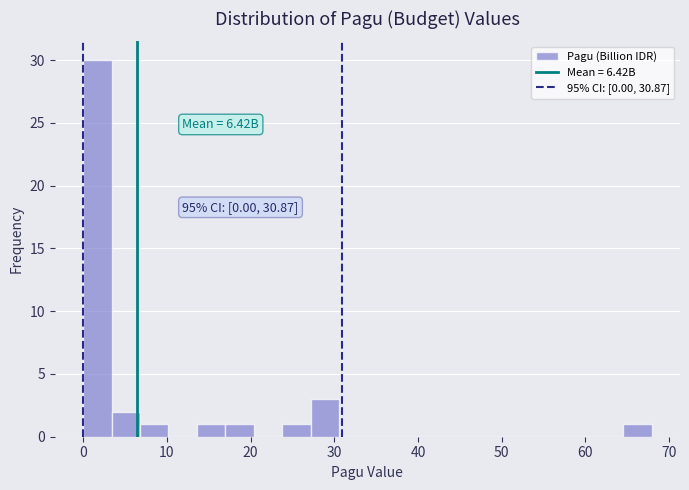

Read against the x-axis, roughly where is the centre of the tallest bar?

2